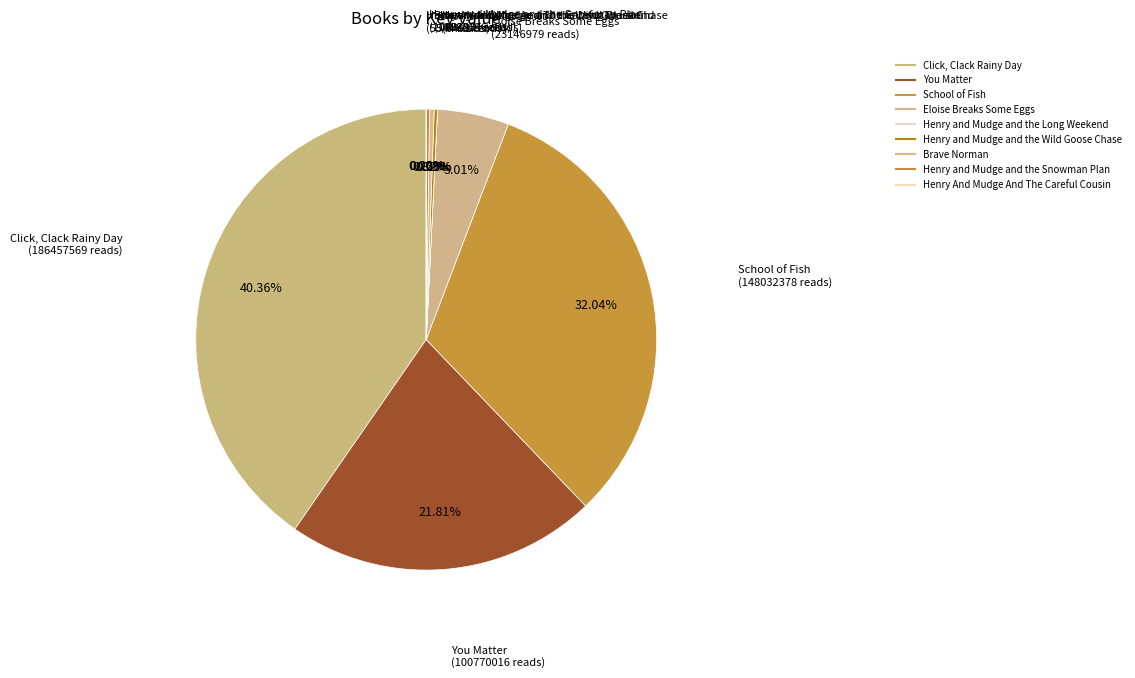

Which category has the smallest portion of the pie?

Henry And Mudge And The Careful Cousin